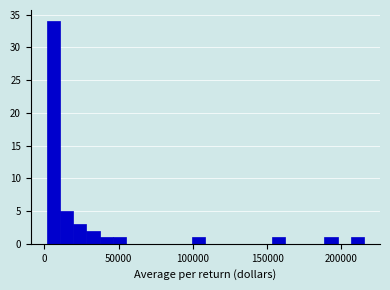

Read against the x-axis, roughly where is the centre of the tallest bar?

5000